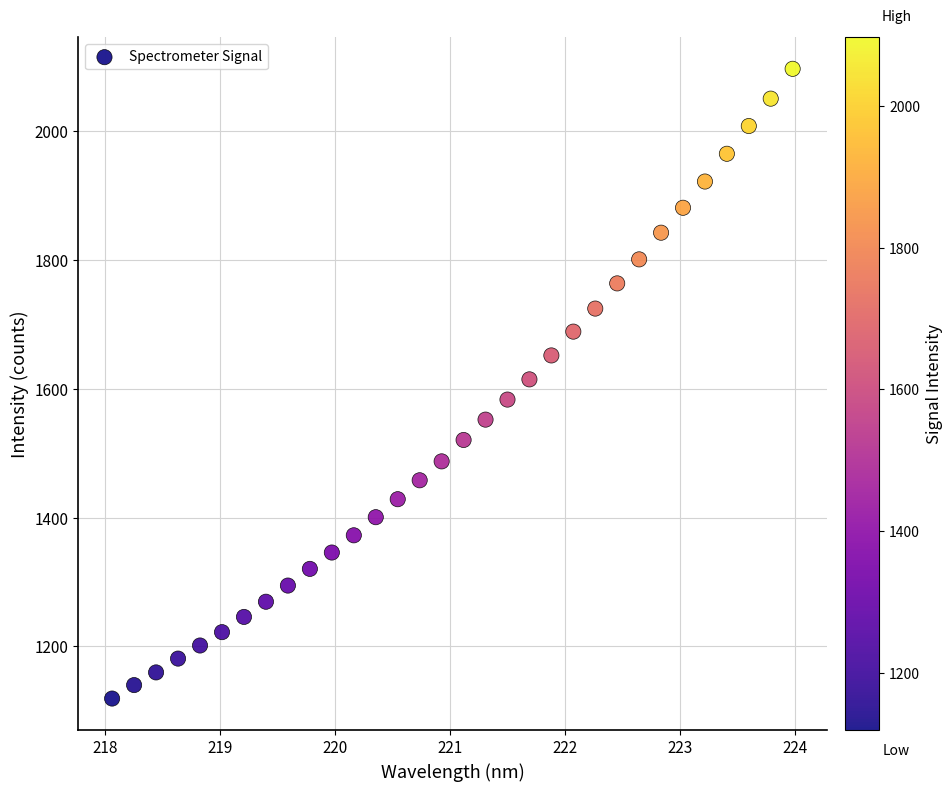

How many points are shown in the scatter plot?

32